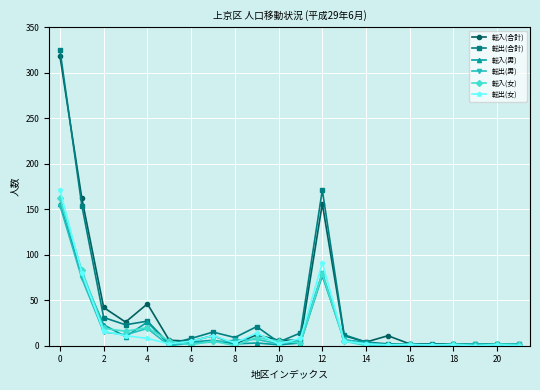

What is the average value of the 転入(合計) series?

38